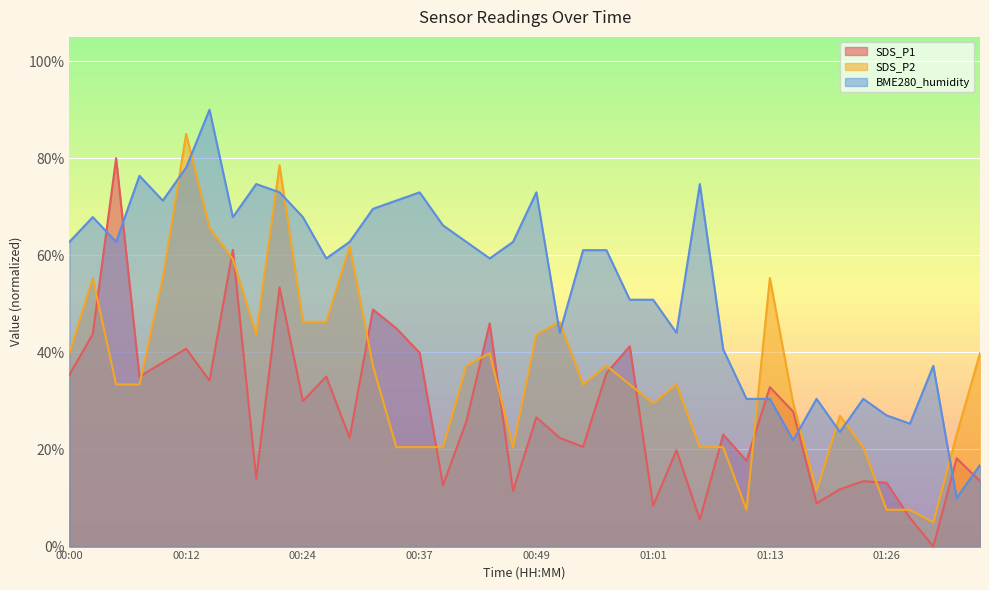

What is the label of the 14th point from the right?

01:03